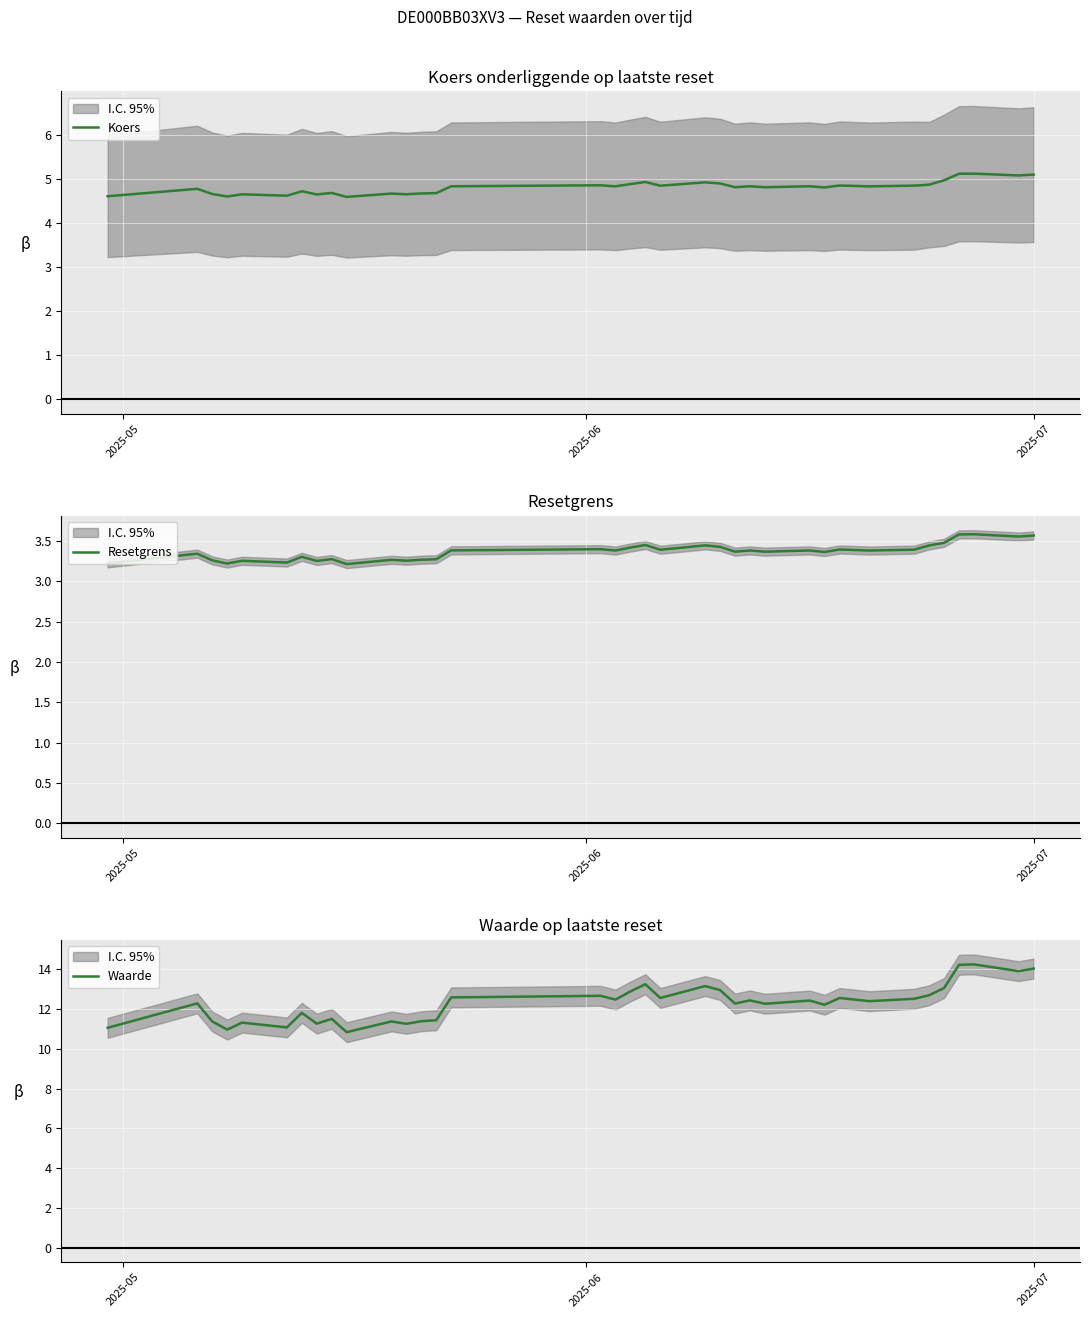

Reading left to right, list all the values displayed in this chart.

Koers: 4.6	4.8	4.7	4.6	4.7	4.6	4.7	4.7	4.7	4.6	4.7	4.7	4.7	4.7	4.8	4.9	4.8	4.9	4.9	4.8	4.9	4.9	4.8	4.8	4.8	4.8	4.8	4.9	4.8	4.8	4.9	5.0	5.1	5.1	5.1	5.1
Resetgrens: 3.2	3.3	3.3	3.2	3.3	3.2	3.3	3.3	3.3	3.2	3.3	3.3	3.3	3.3	3.4	3.4	3.4	3.4	3.5	3.4	3.4	3.4	3.4	3.4	3.4	3.4	3.4	3.4	3.4	3.4	3.4	3.5	3.6	3.6	3.6	3.6
Waarde: 11.1	12.3	11.4	11.0	11.3	11.1	11.8	11.3	11.5	10.8	11.4	11.3	11.4	11.4	12.6	12.7	12.5	12.9	13.2	12.6	13.2	13.0	12.3	12.4	12.3	12.4	12.2	12.6	12.4	12.5	12.7	13.1	14.2	14.2	13.9	14.0